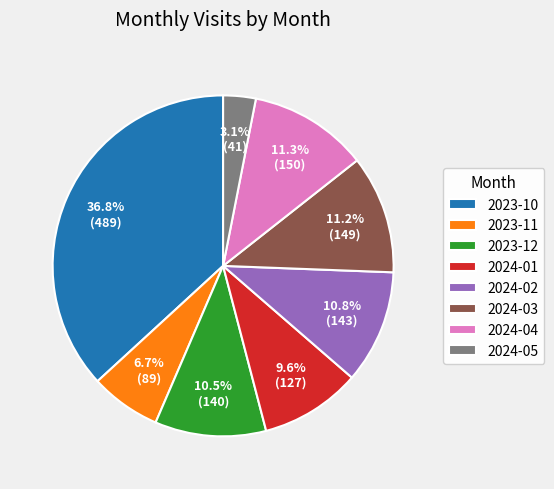

Is there any slice that represents more than half of the pie?

No